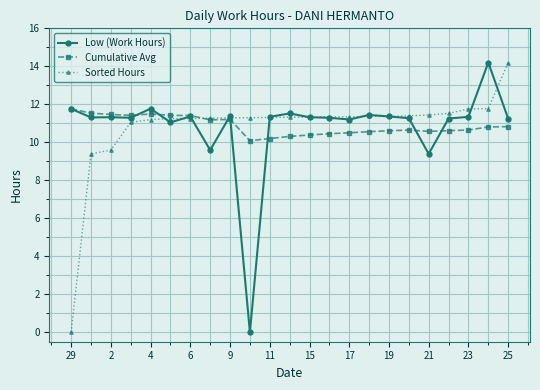

What is the value of the Sorted Hours point at the 23rd from the left?

14.2